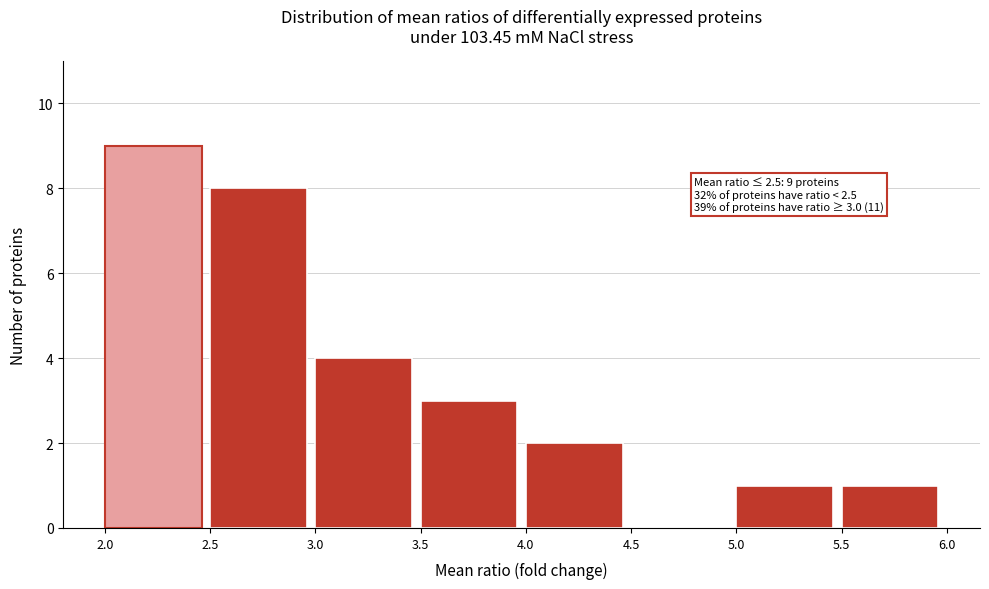

Which range on the x-axis has the tallest bar?

2.0 to 2.5